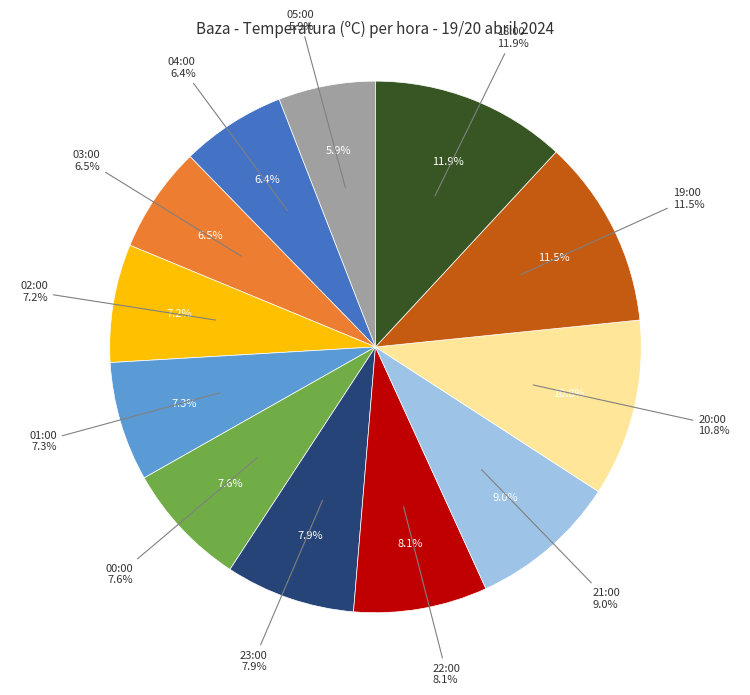

Count the number of slices in the pie.

12